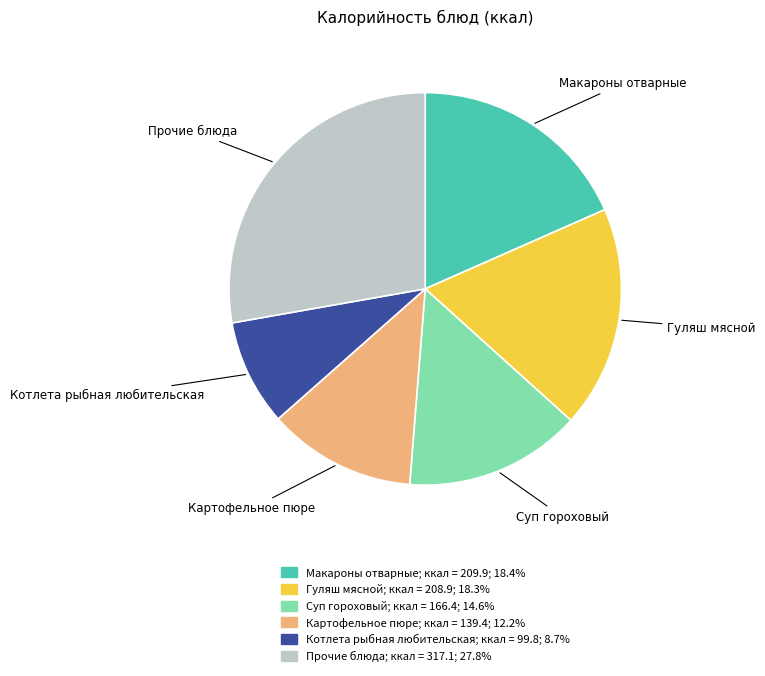

Is there any slice that represents more than half of the pie?

No